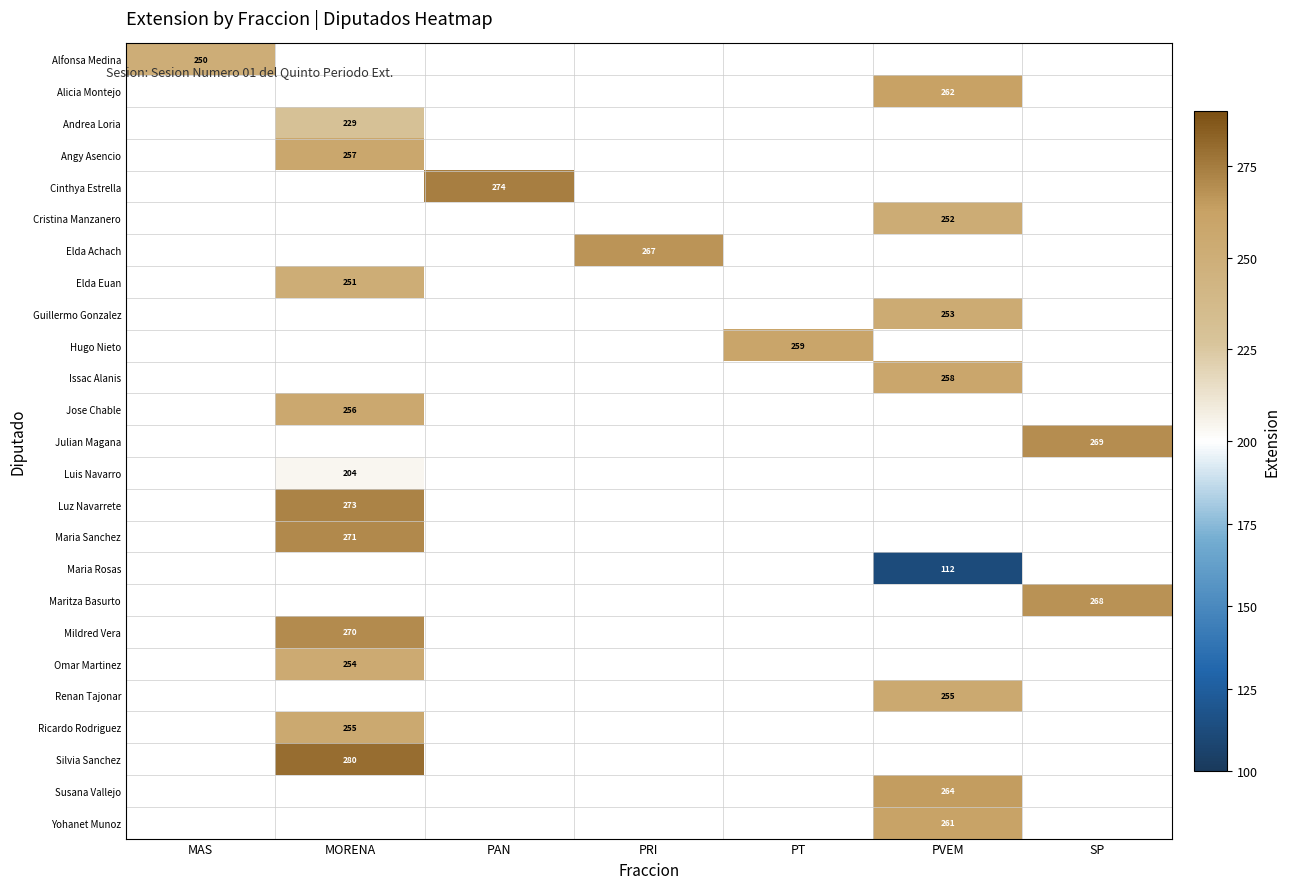

Is the value of Cinthya Estrella at PAN greater than the value of Angy Asencio at MORENA?

Yes